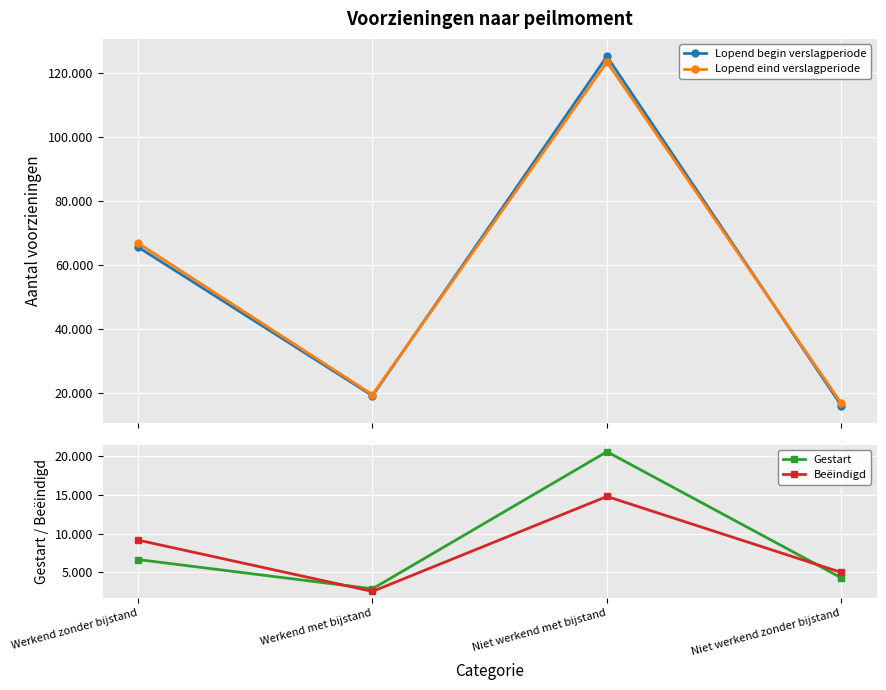

What position from the left is Niet werkend zonder bijstand?

4